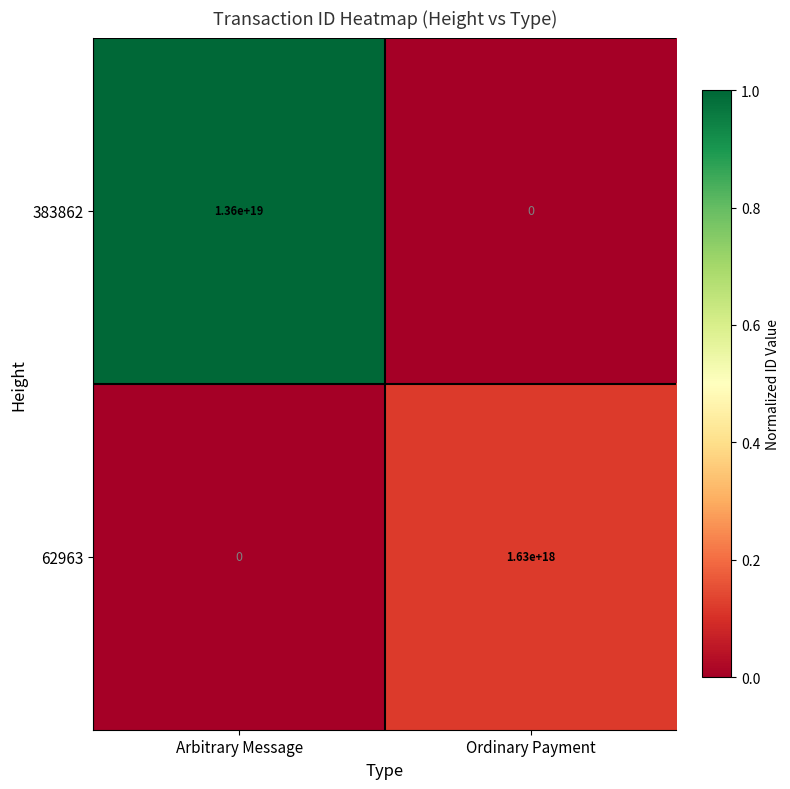

List the labels in order of 383862 value, largest first.

Arbitrary Message, Ordinary Payment